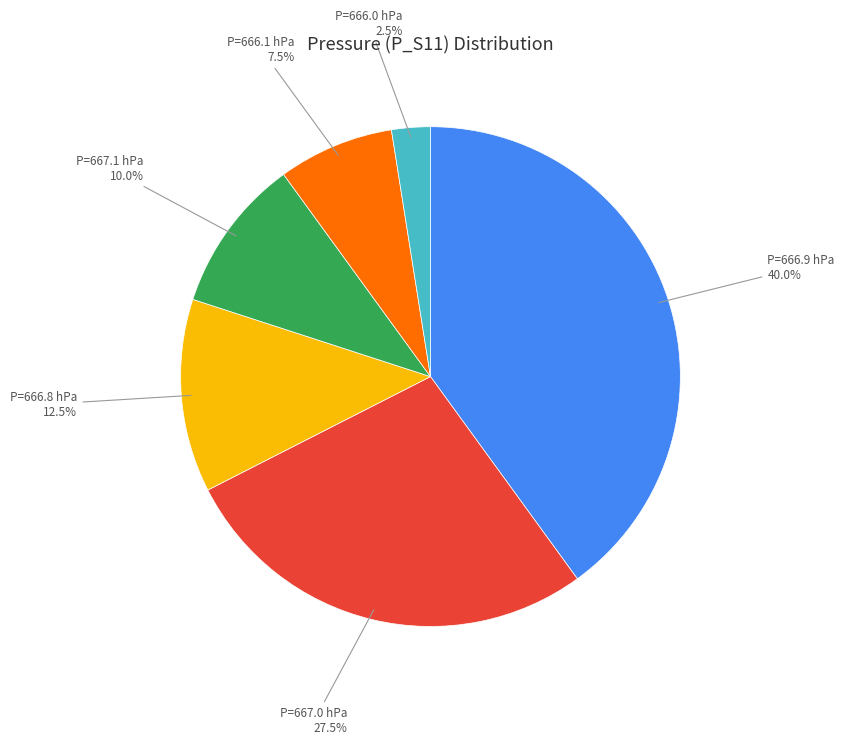

How many segments does this pie chart have?

6